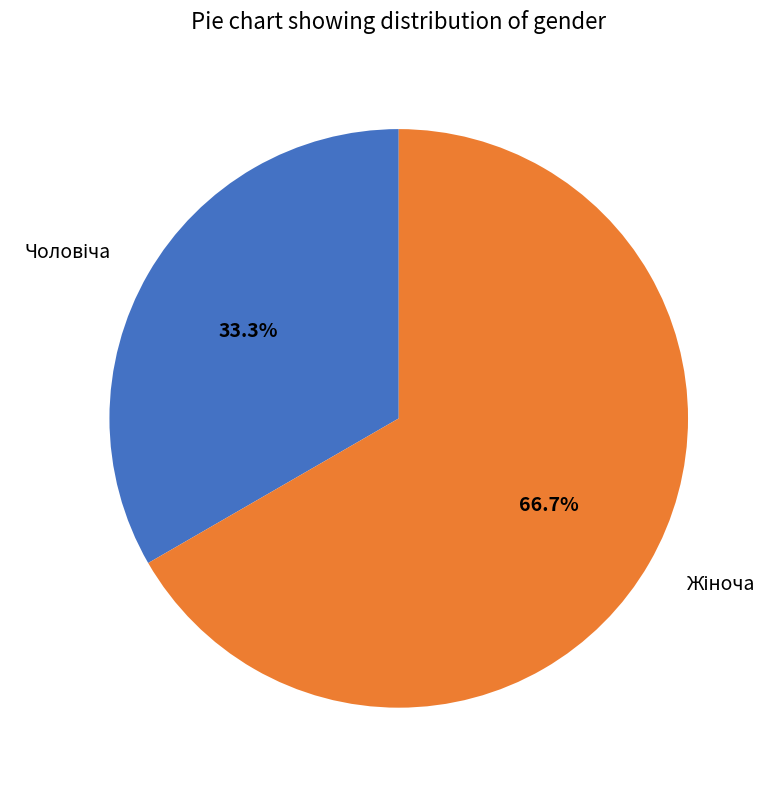

Count the number of slices in the pie.

2